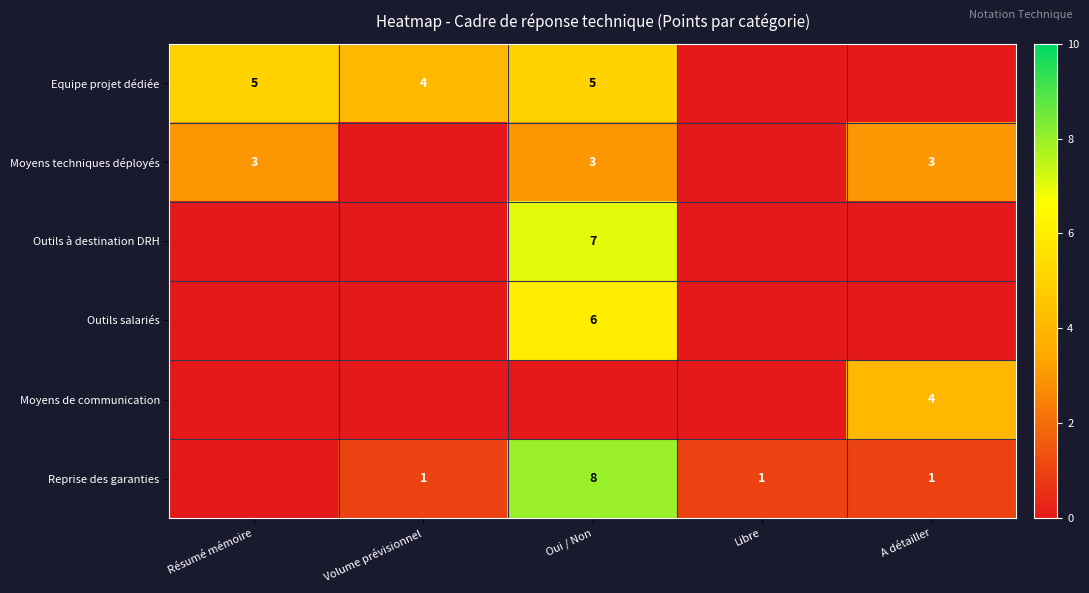

Is it true that Moyens techniques déployés equals 3 at A détailler?

True